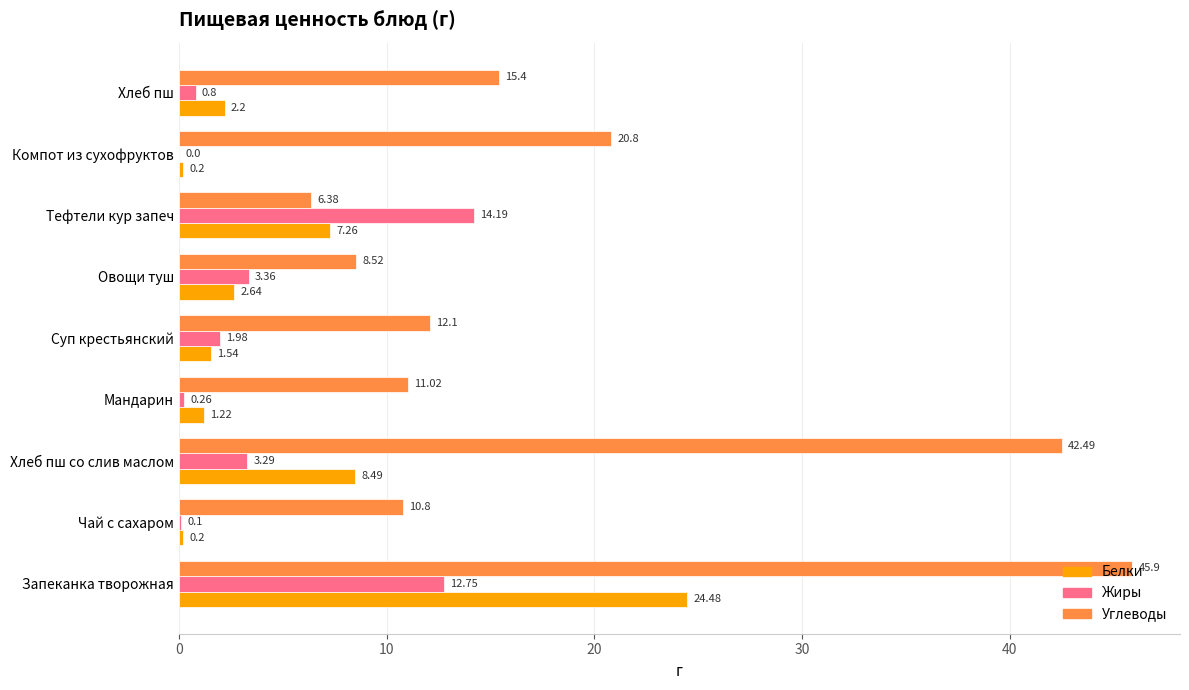

Where is Белки nearest to the value 12?

Хлеб пш со слив маслом